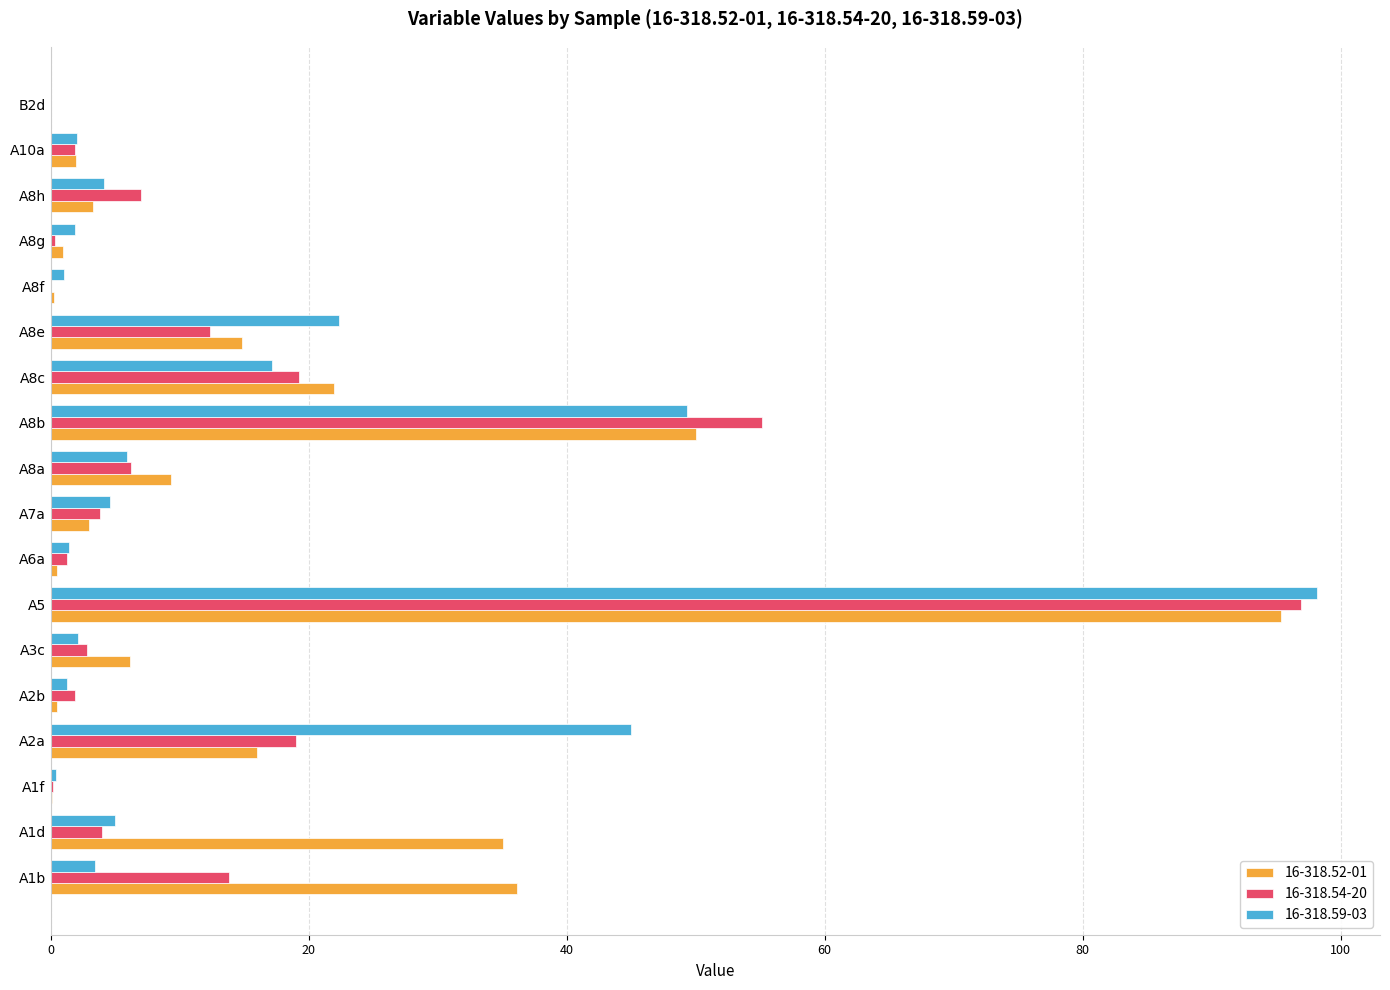

Is it true that 16-318.52-01 equals 50.0 at A8b?

True